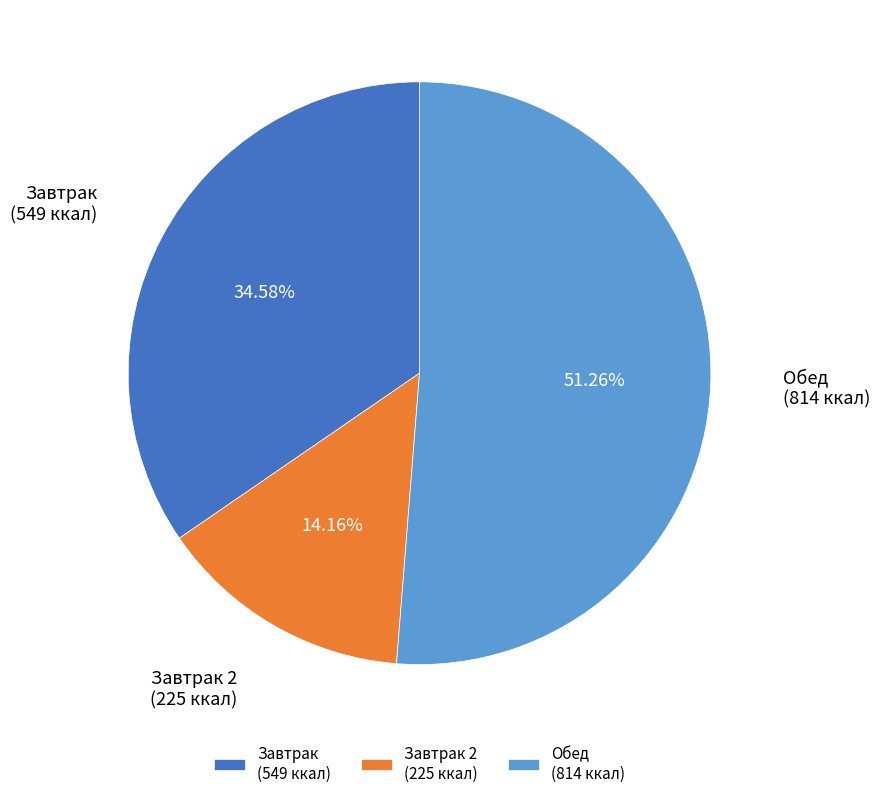

Rank the categories by value from highest to lowest.

Обед (814 ккал), Завтрак (549 ккал), Завтрак 2 (225 ккал)